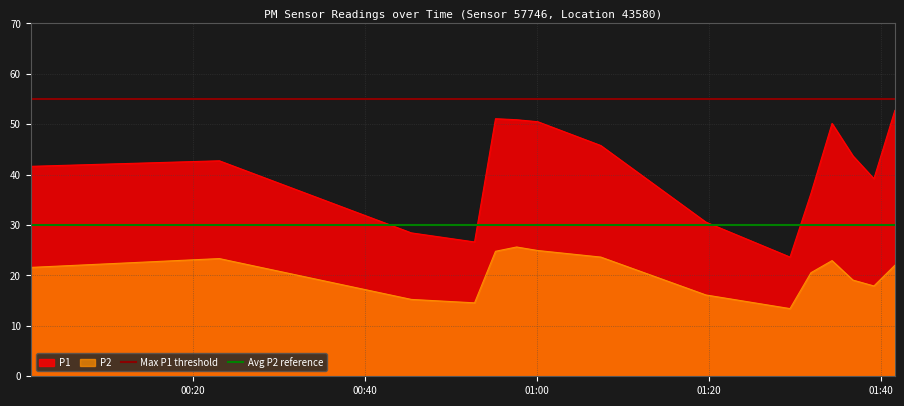

True or false: P2 and P1 intersect in this chart.

False